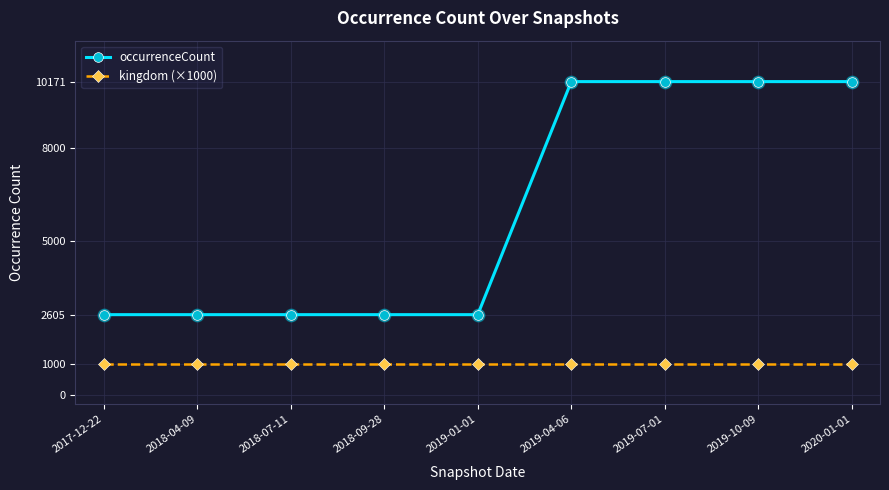

What is the total value across all series at 2019-01-01?

3605